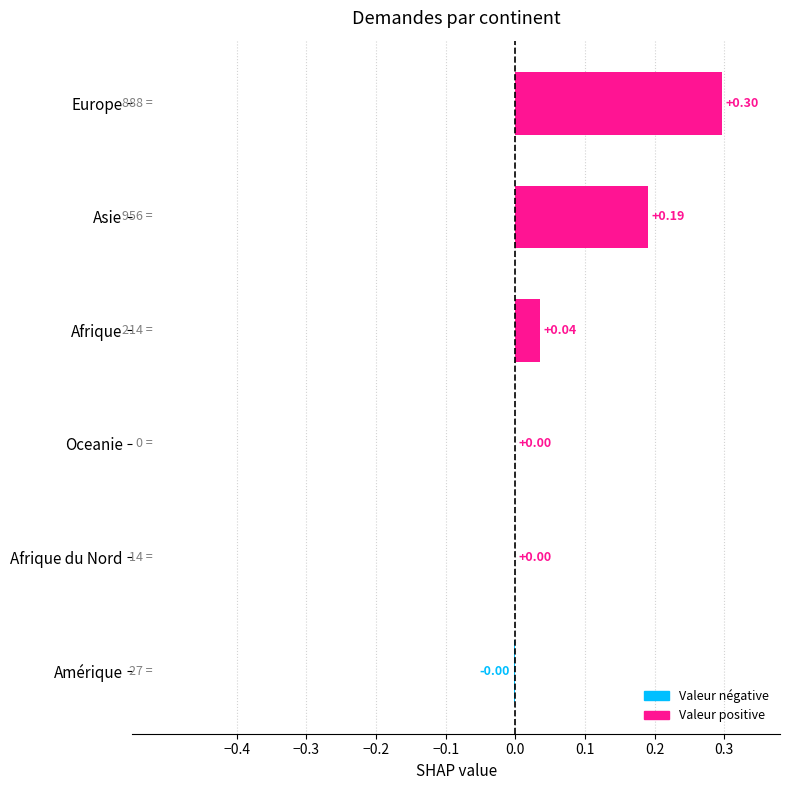

Which category has the highest value across all series?

Europe